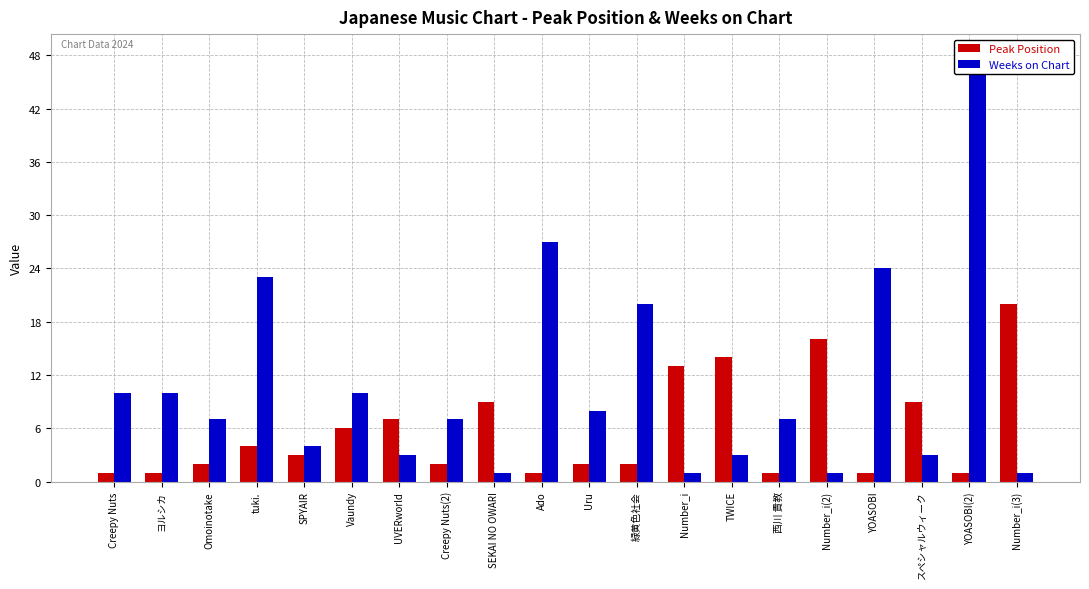

What is the maximum value shown in the chart?

48